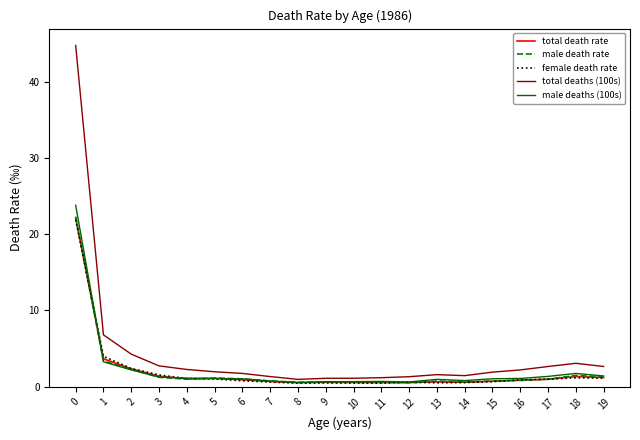

The total deaths (100s) series shows 1.9 at 15. True or false?

True